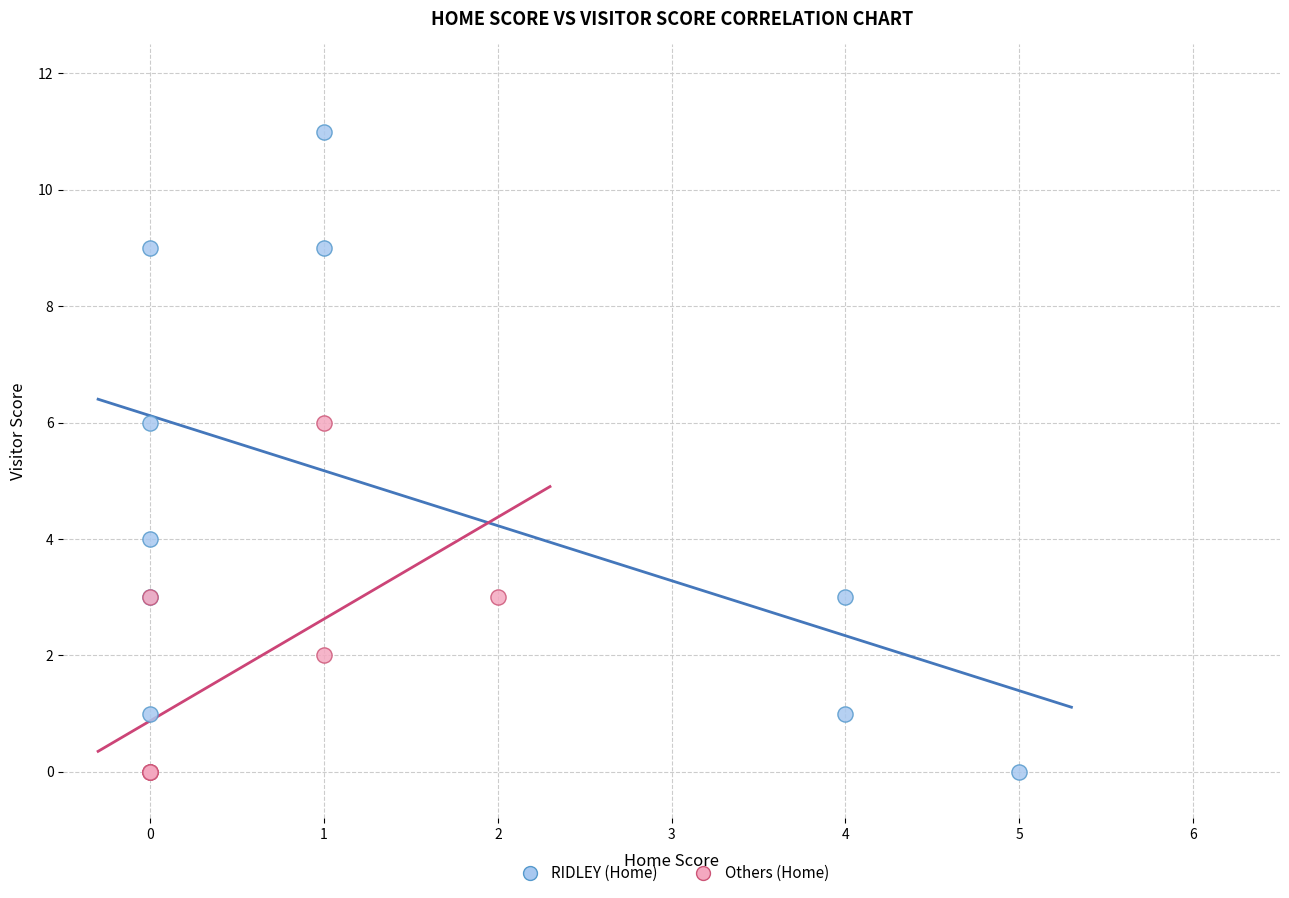

Which series has the largest Y range (max minus min)?

RIDLEY (Home)